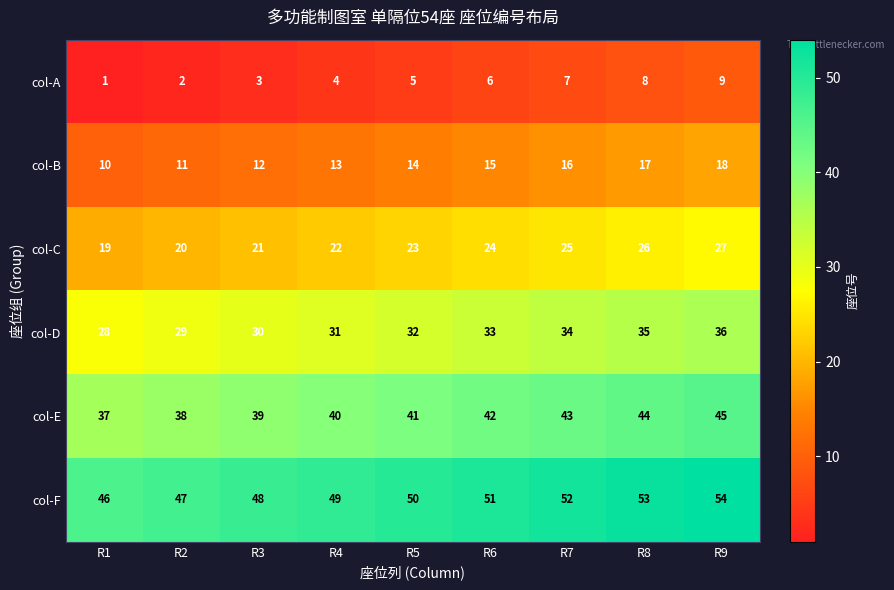

At how many categories does at least one series exceed 20?

9